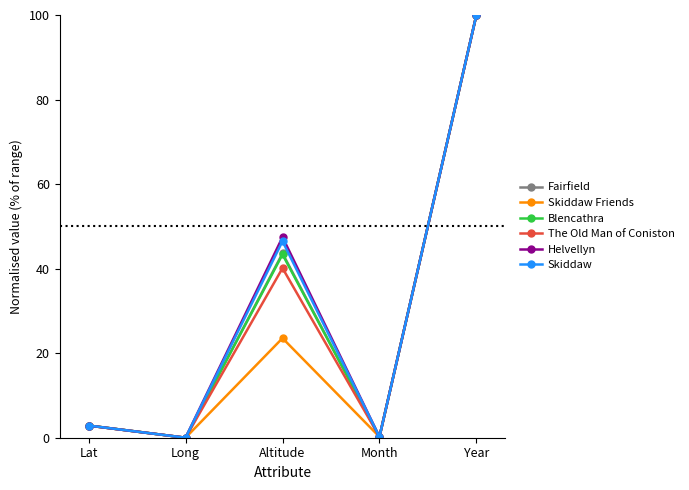

What is the value of the Helvellyn point at the 3rd from the left?

47.4